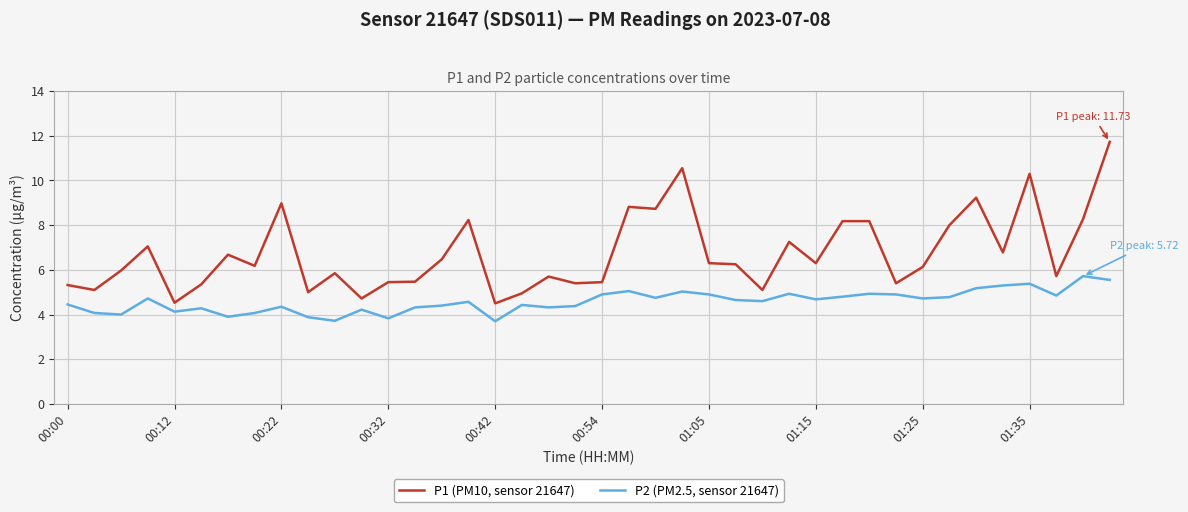

True or false: P2 (PM2.5, sensor 21647) and P1 (PM10, sensor 21647) cross at least once.

False